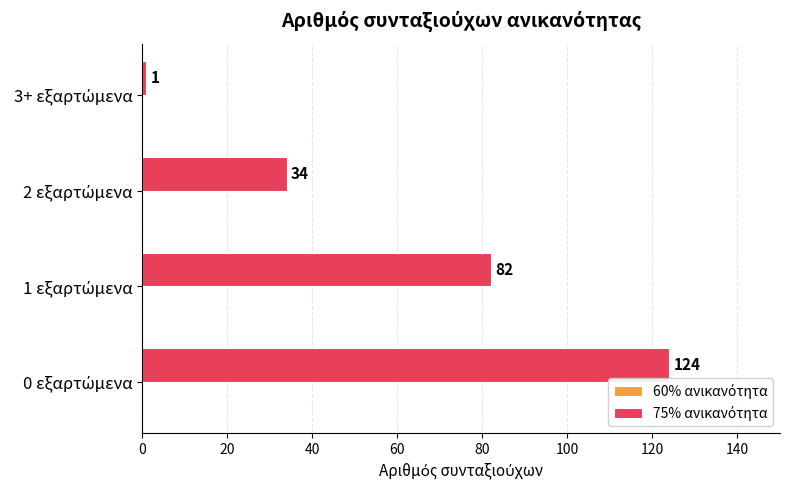

How many categories are shown in the chart?

4